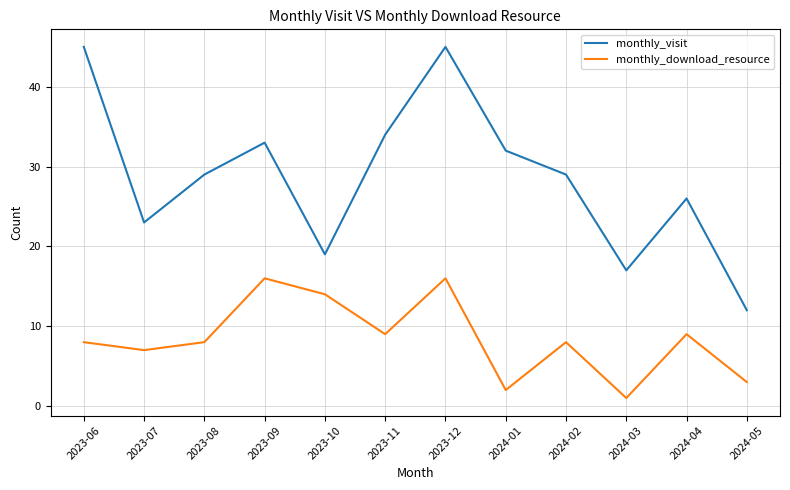

True or false: monthly_download_resource has a value of 12 at 2023-06.

False